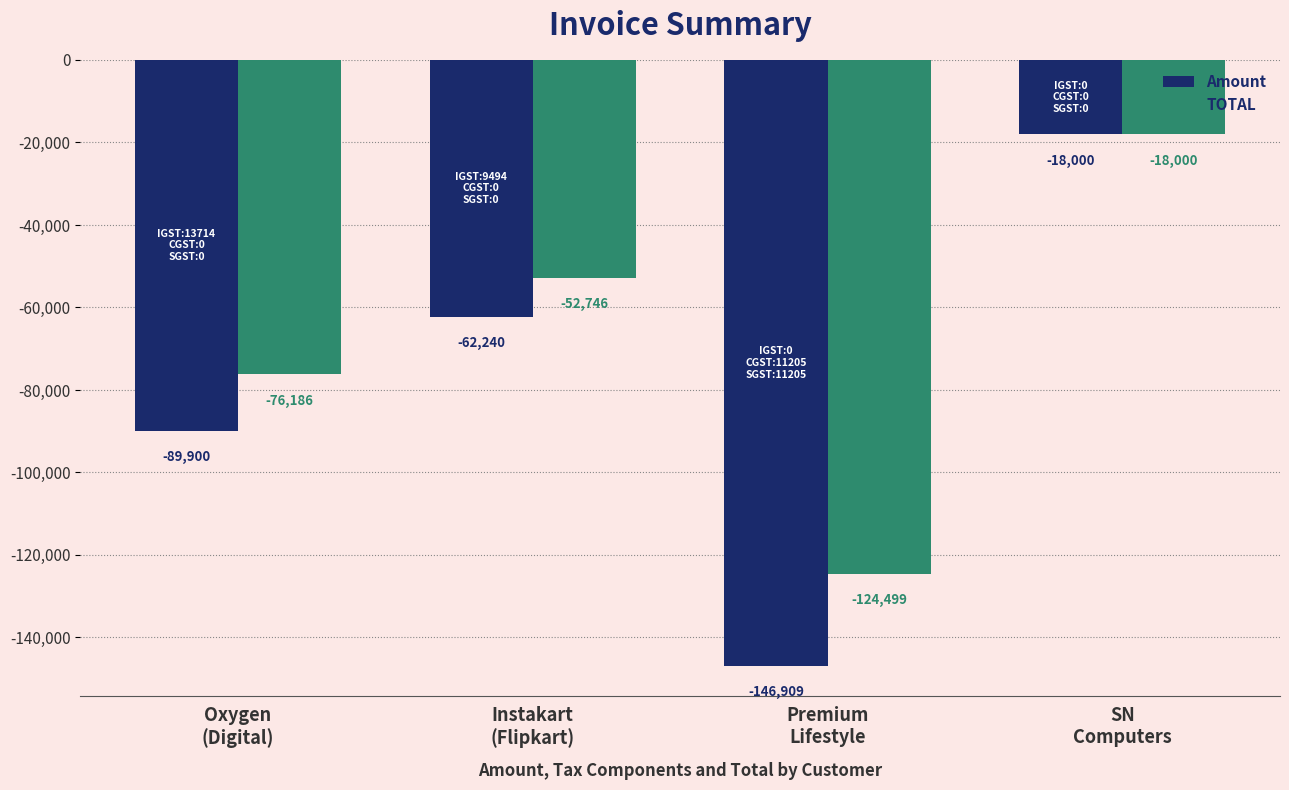

Reading left to right, list all the values displayed in this chart.

Amount: -89900	-62240	-146909	-18000
TOTAL: -76186	-52746	-124499	-18000